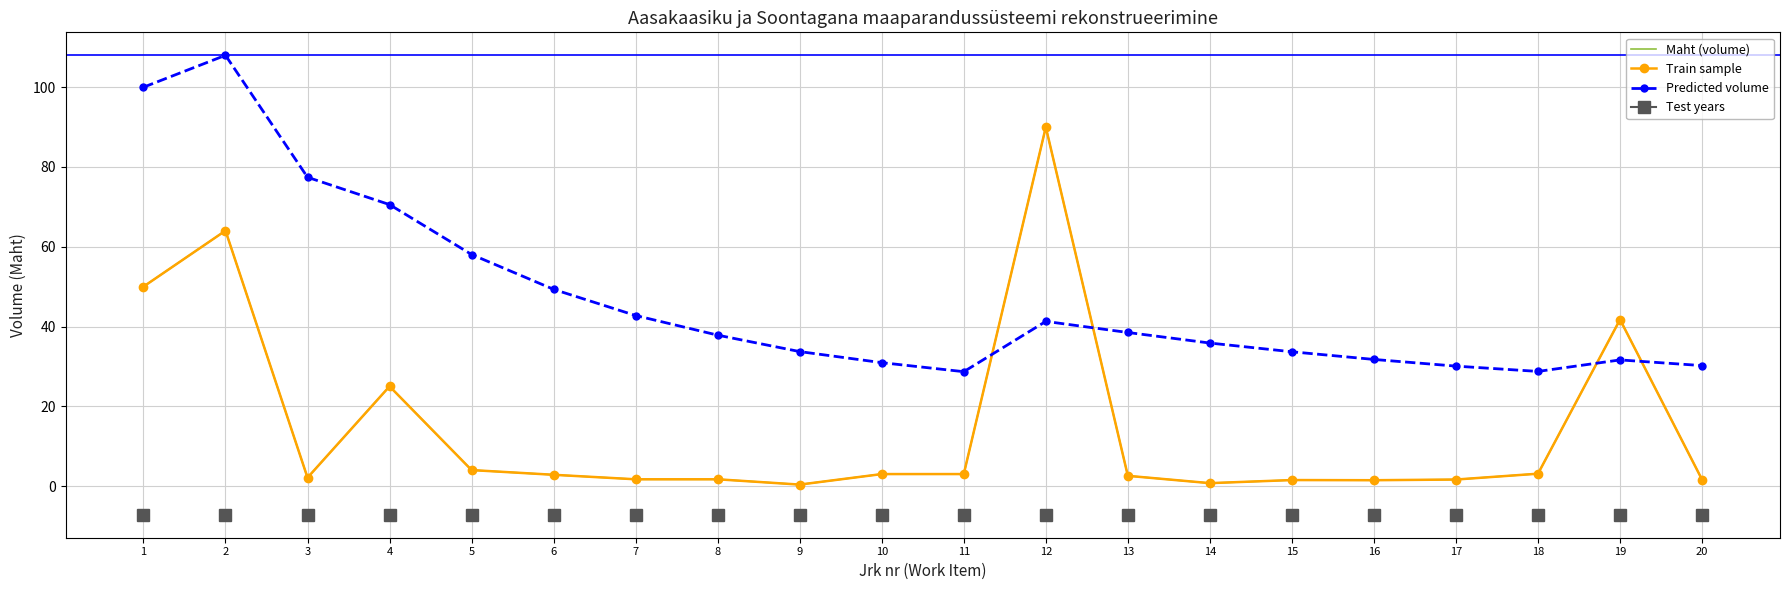

How many data points does each series have?

20